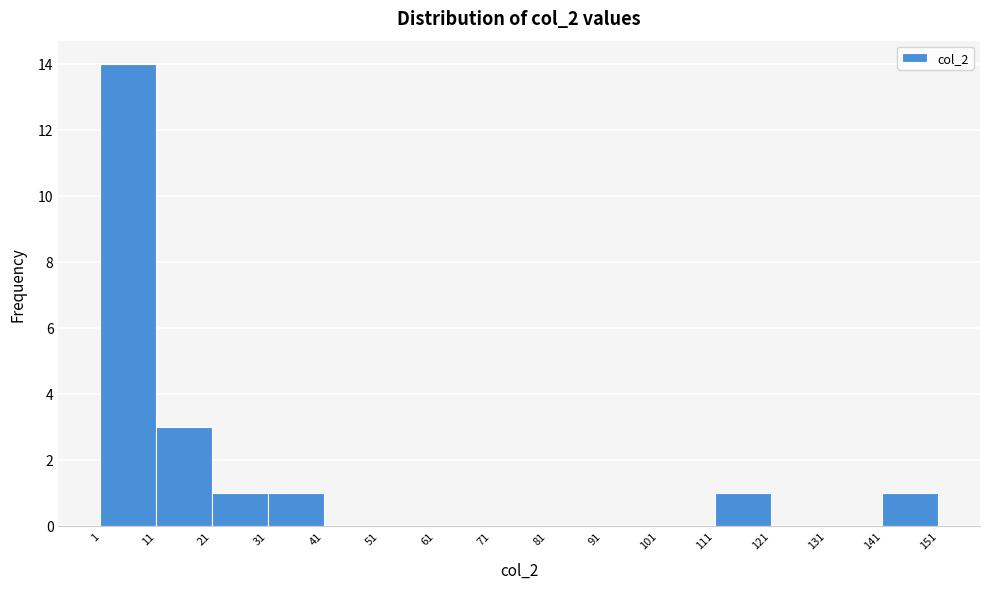

How tall is the bar that spans 1 to 11 on the x-axis? The values are not printed on the chart, so give them approximately, as read against the axis.

14